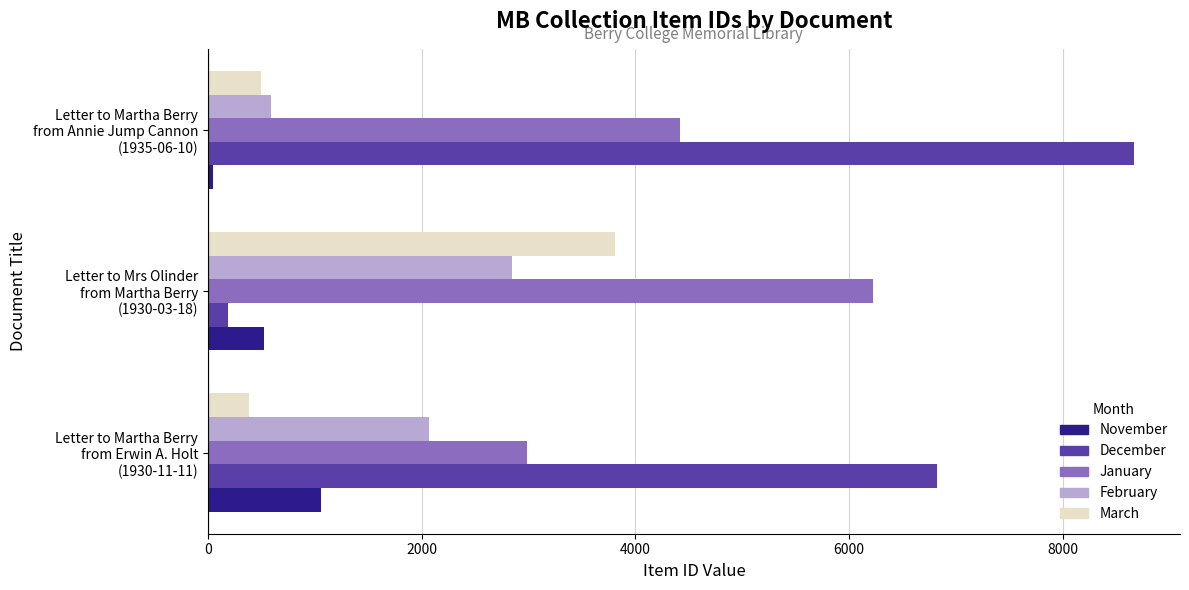

What is the average value of the February series?

1833